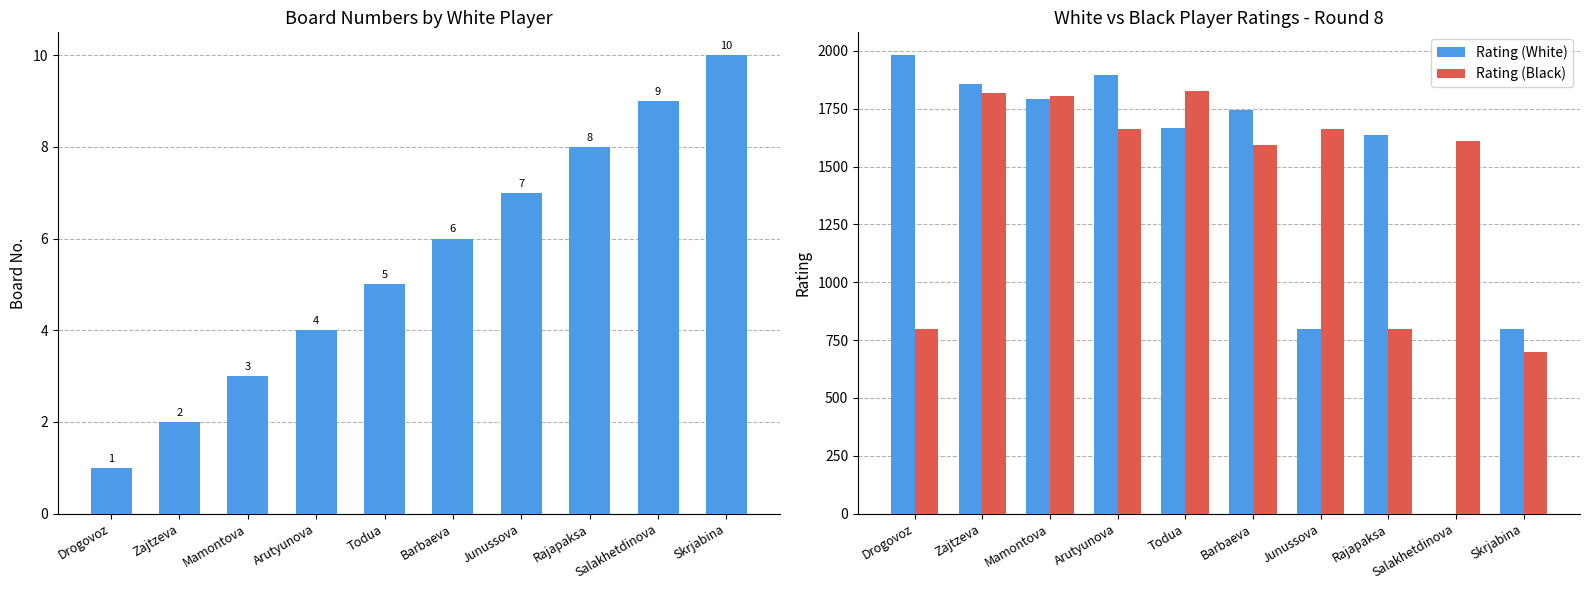

Reading left to right, what are all the values shown in this chart?

Bo.: 1	2	3	4	5	6	7	8	9	10
Rating (White): 1981	1857	1790	1894	1665	1746	800	1635	0	800
Rating (Black): 800	1818	1807	1661	1828	1595	1663	800	1611	700